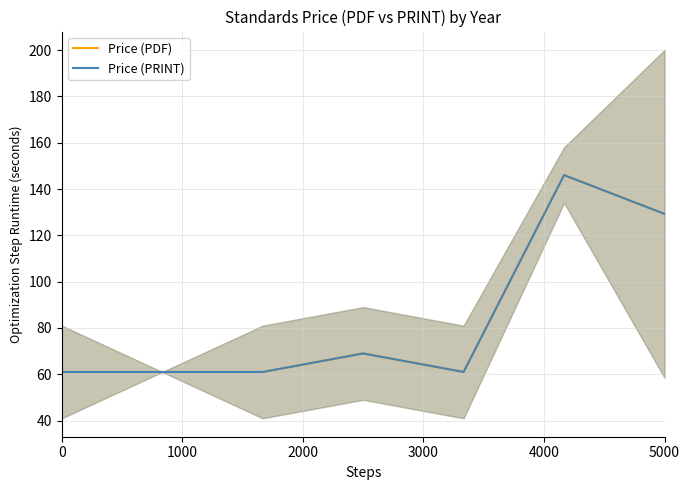

What is the label of the 5th point from the left?

4000